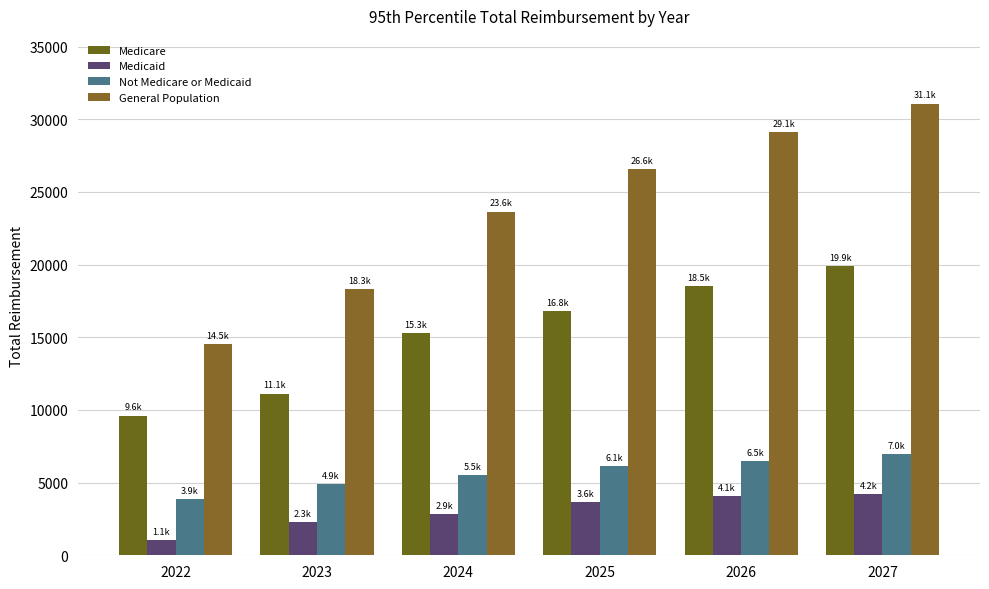

How many bars are there in each group?

4